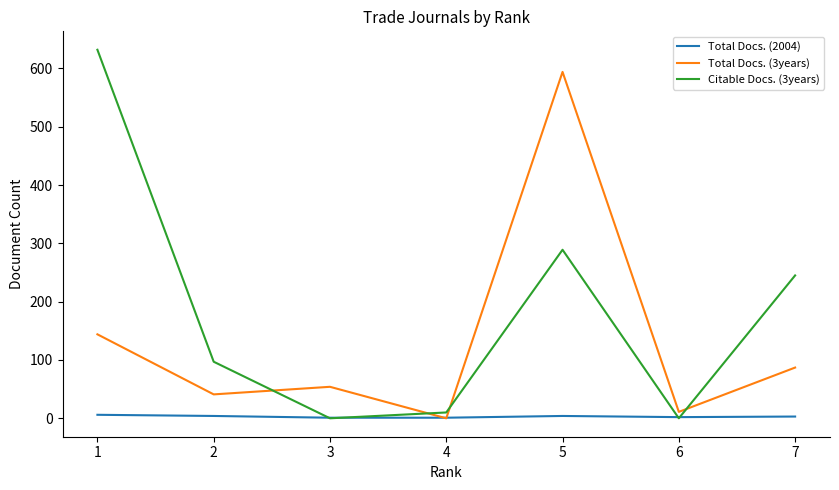

The value of Citable Docs. (3years) at 6 is 0. True or false?

True